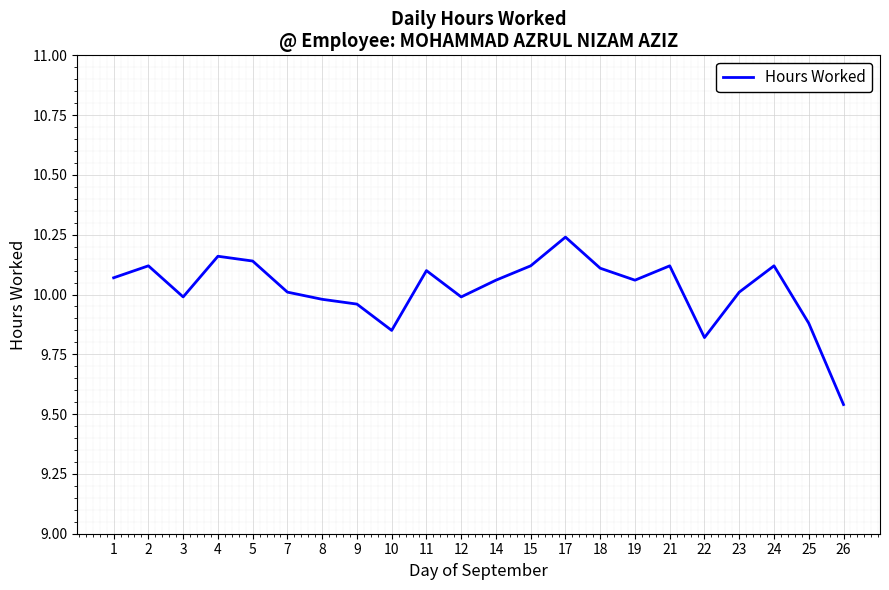

At which label is the value closest to 9?

26